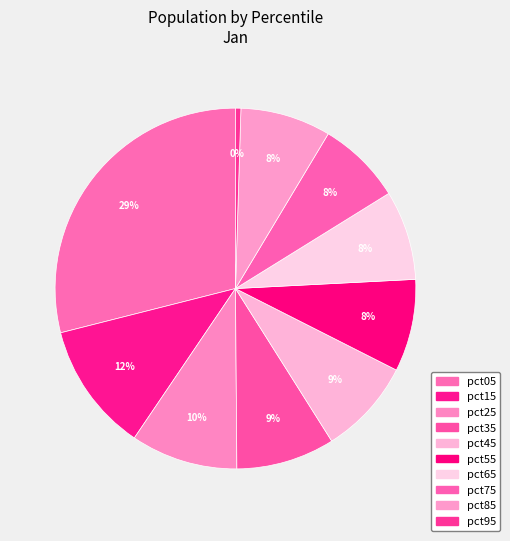

Which category has the biggest portion of the pie?

pct05